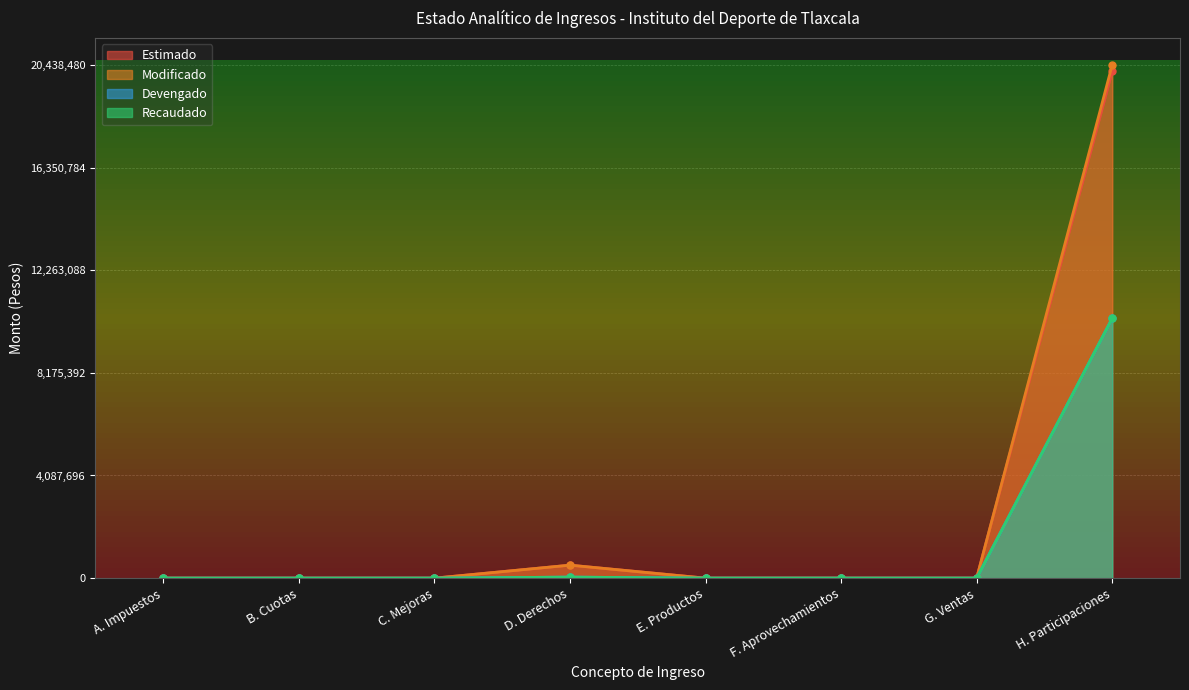

At how many categories does at least one series exceed 4692493?

1